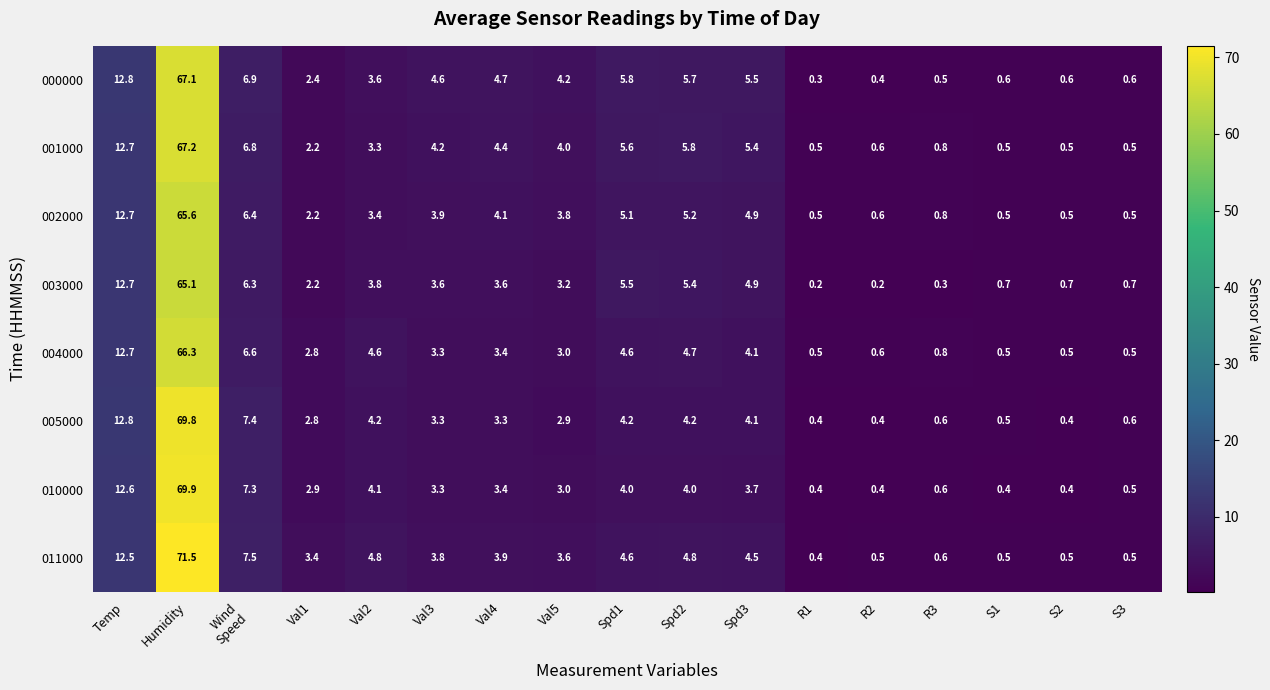

What is the spread (max minus min) of values at Val3?

1.3